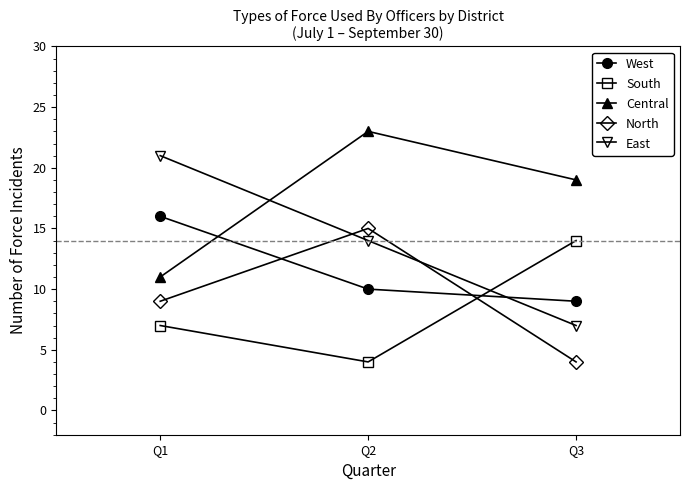

List the labels in order of North value, largest first.

Q2, Q1, Q3